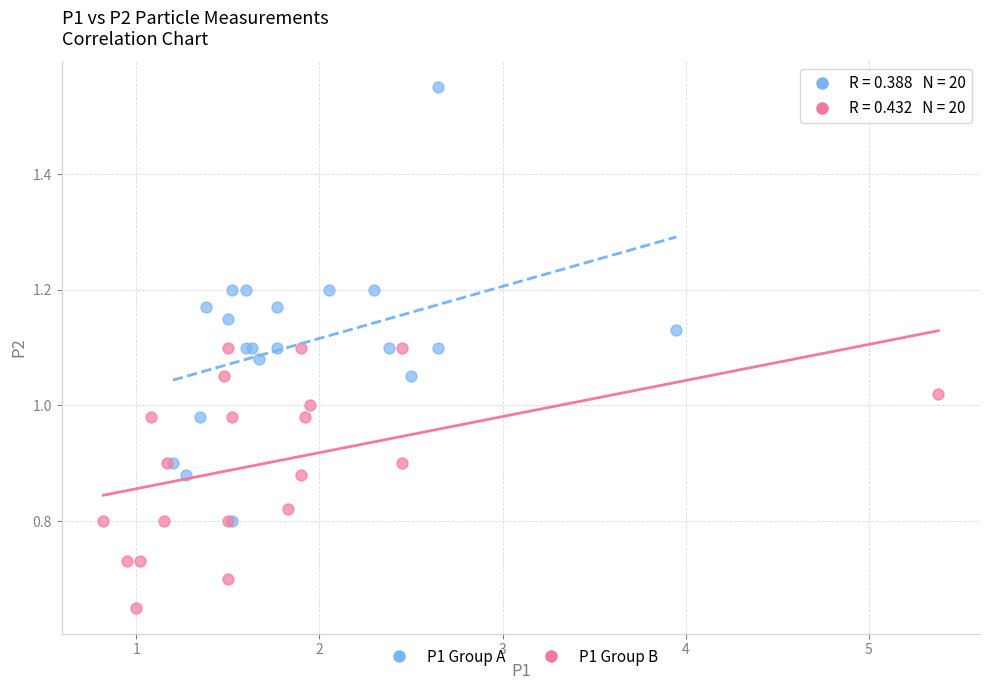

Which series reaches the minimum Y coordinate?

P1 Group B